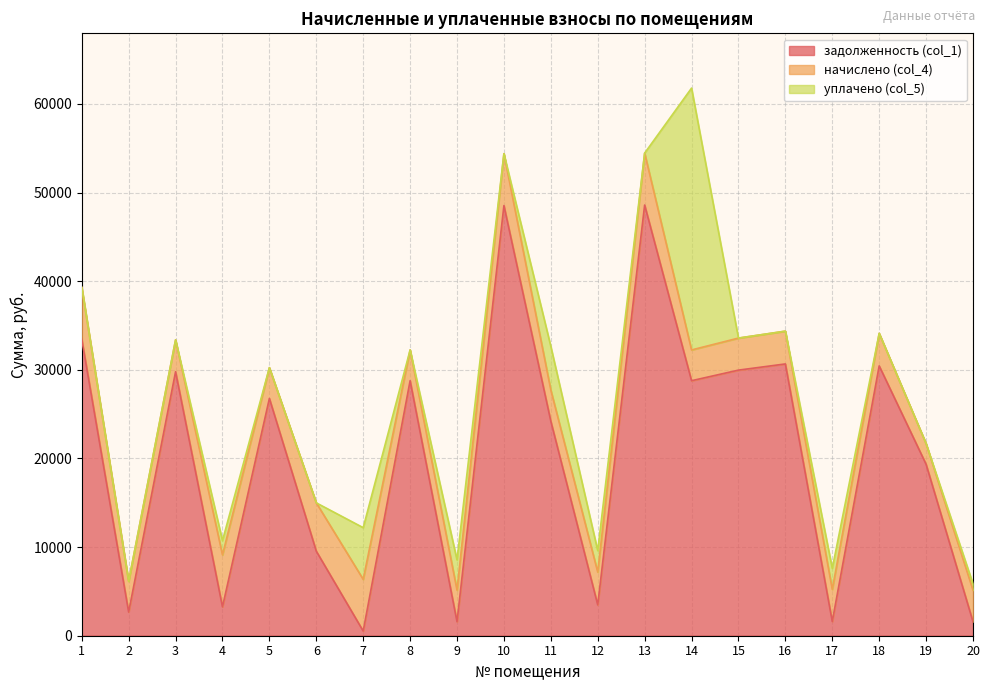

Reading right to left, list all the values displayed in this chart.

задолженность (col_1): 20=1580.8	19=19339.0	18=30440.9	17=1606.4	16=30661.9	15=29963.3	14=28769.5	13=48586.1	12=3480.2	11=24197.8	10=48526.3	9=1583.4	8=28769.5	7=526.5	6=9538.2	5=26769.5	4=3256.0	3=29784.2	2=2667.1	1=33450.3
начислено (col_4): 20=3556.8	19=2332.8	18=3672.0	17=3614.4	16=3698.6	15=3614.4	14=3470.4	13=5860.8	12=3693.6	11=3513.6	10=5853.6	9=3556.8	8=3470.4	7=5832.0	6=5450.4	5=3470.4	4=5860.8	3=3592.8	2=3470.4	1=5851.4
уплачено (col_5): 20=719.1	19=0.0	18=0.0	17=2379.1	16=0.0	15=0.0	14=29540.7	13=0.0	12=2425.0	11=4930.1	10=0.0	9=3409.3	8=0.0	7=5832.0	6=0.0	5=0.0	4=1615.4	3=0.0	2=0.0	1=0.0